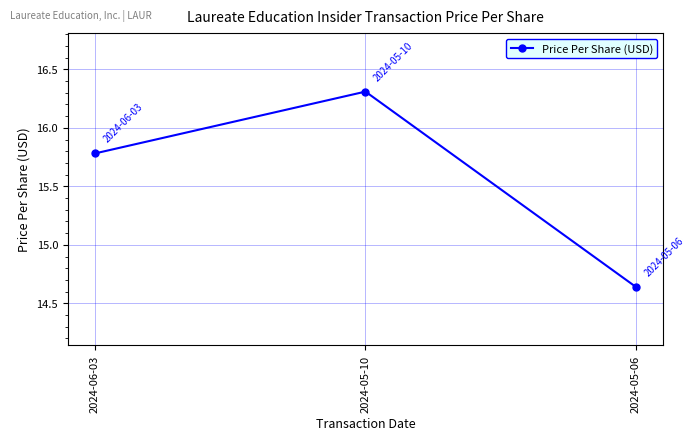

Which category has the highest value across all series?

2024-05-10